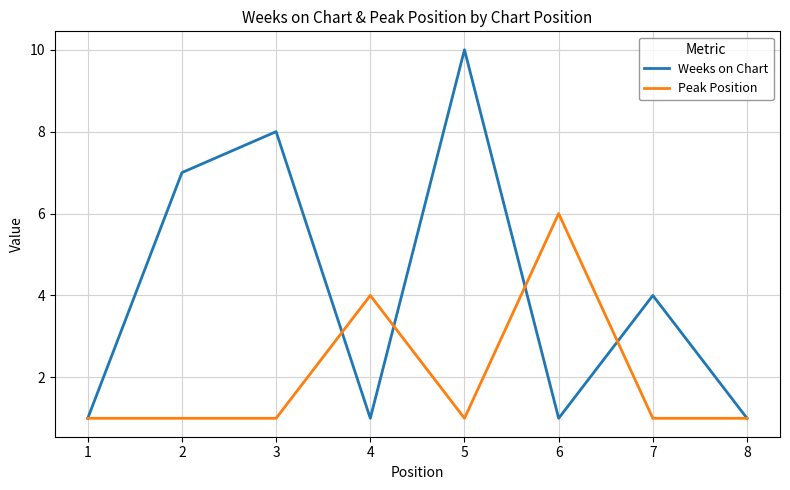

What is the average value of the Weeks on Chart series?

4